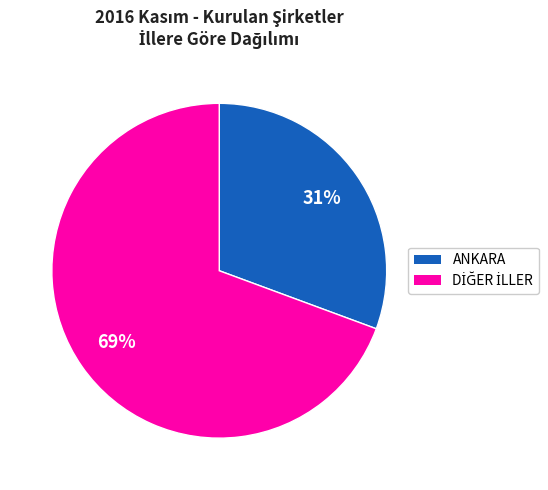

Is there any slice that represents more than half of the pie?

Yes